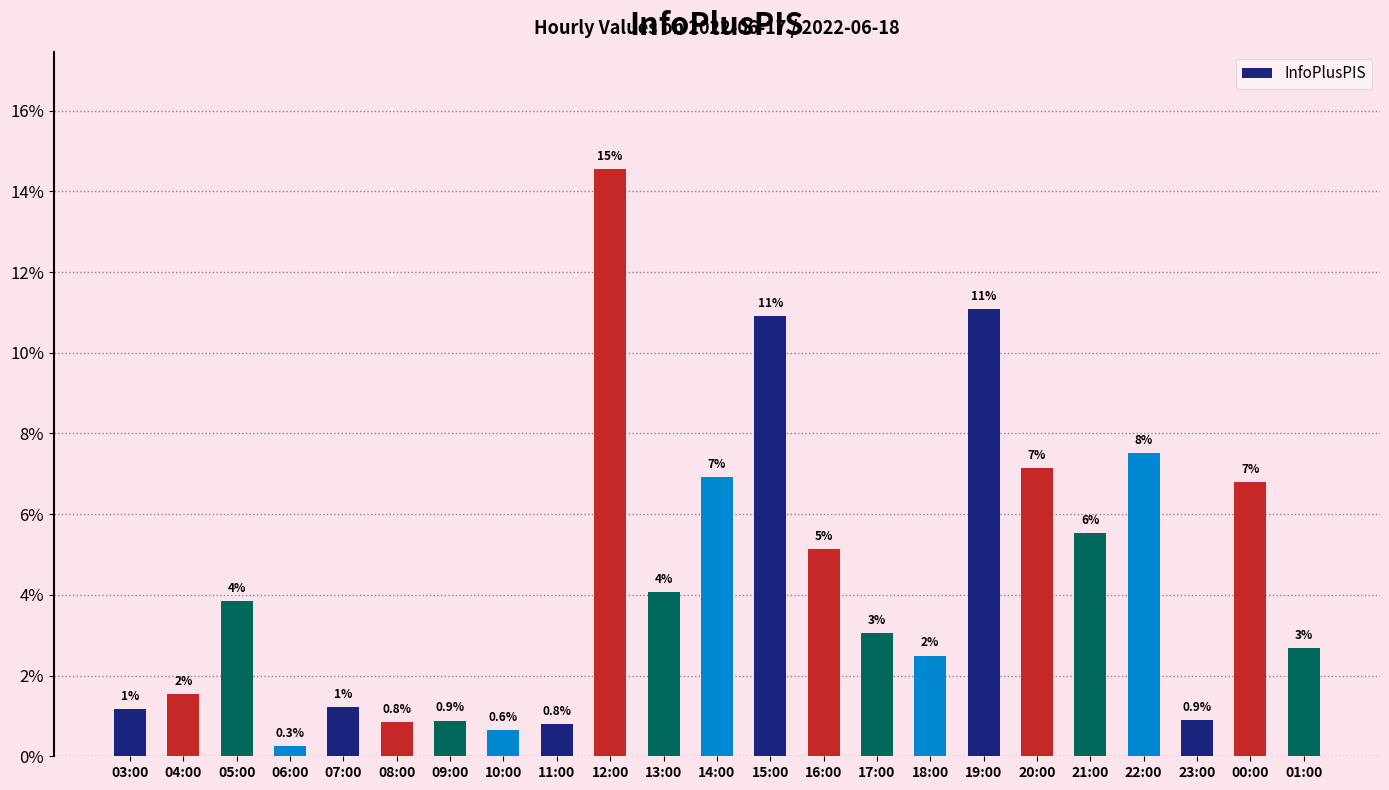

How many bars are there in total?

23